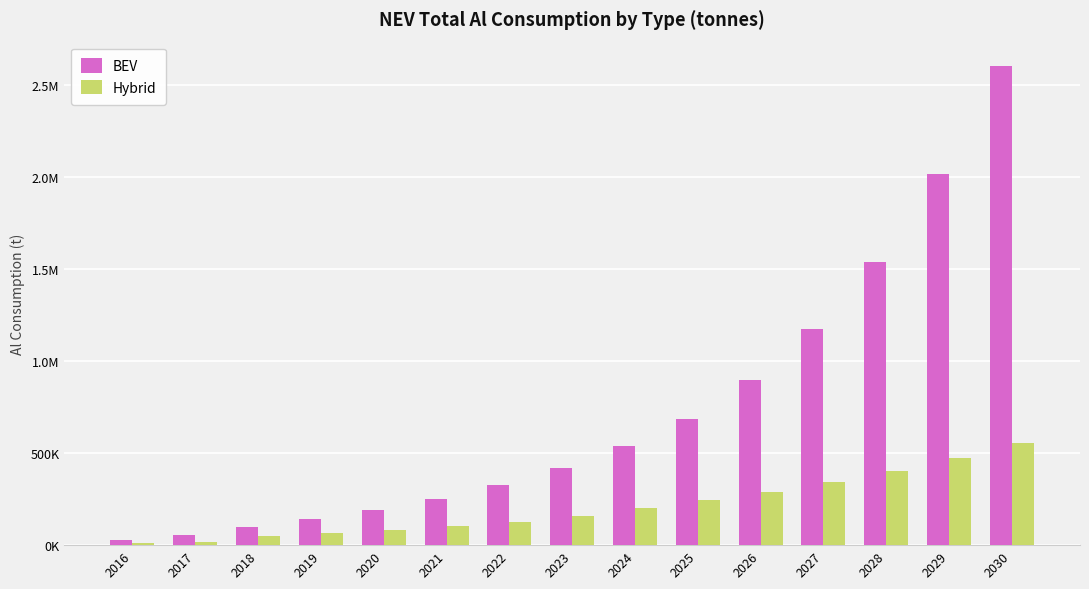

Rank the categories by BEV value from highest to lowest.

2030, 2029, 2028, 2027, 2026, 2025, 2024, 2023, 2022, 2021, 2020, 2019, 2018, 2017, 2016